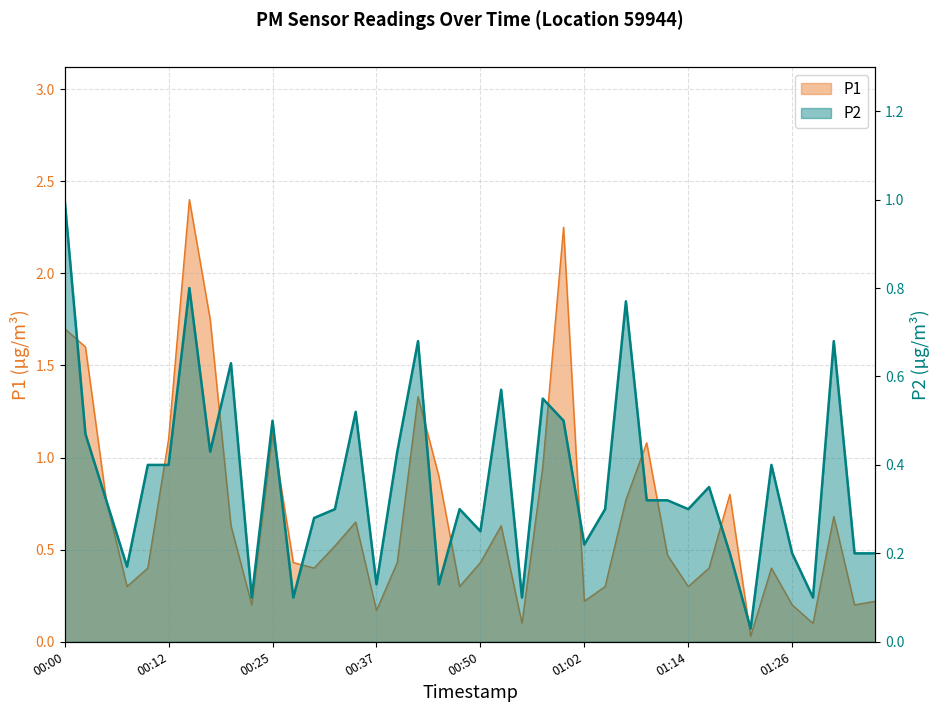

Rank the series by their average value, from lowest to highest.

P2, P1